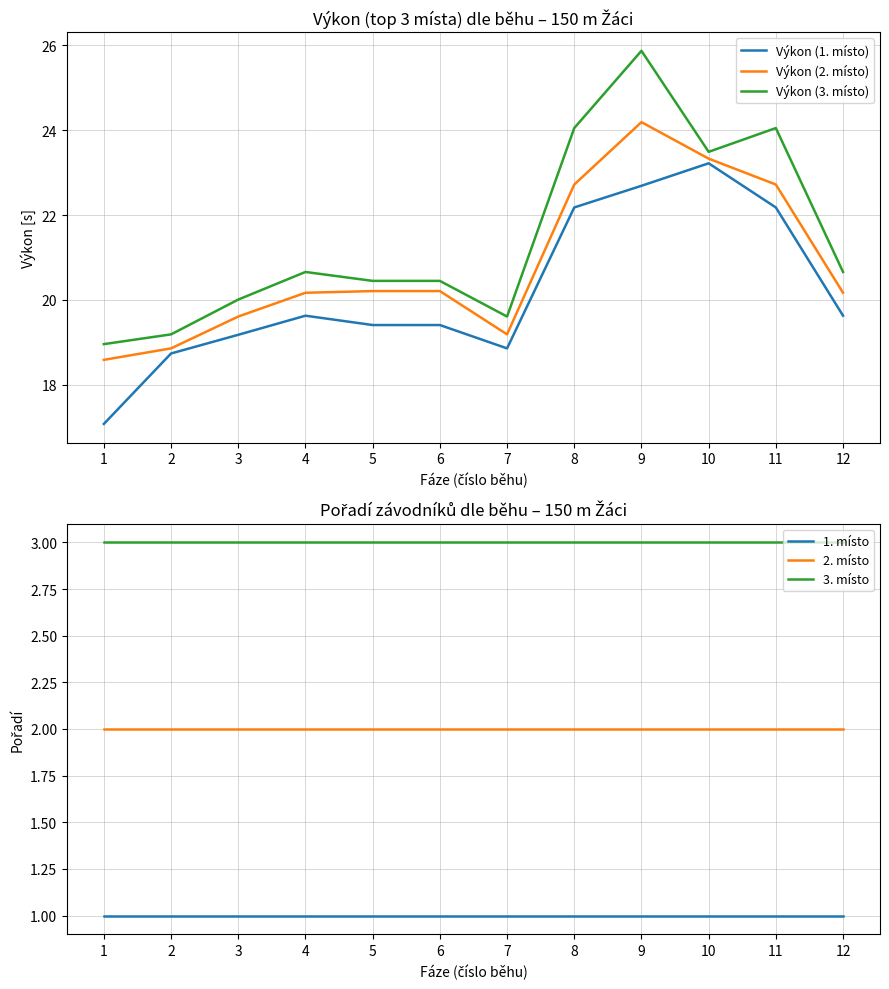

Where is the first local maximum for Výkon (2. místo)?

9